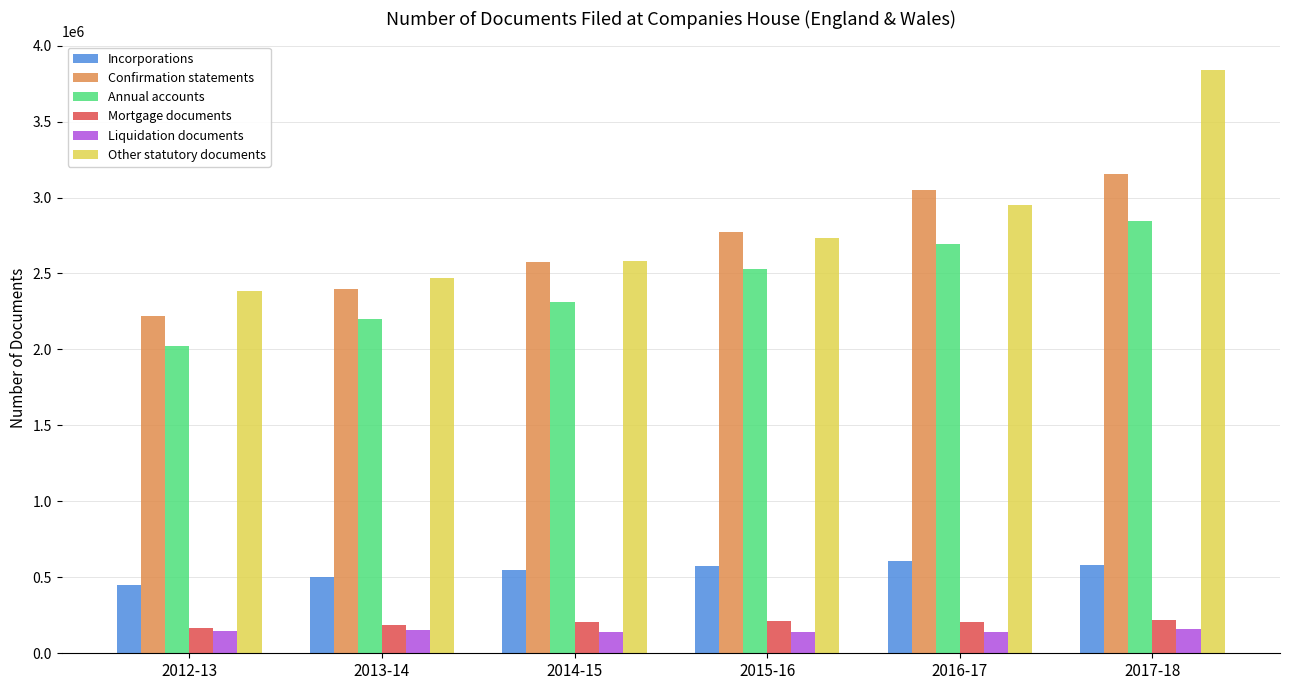

What position from the left is 2017-18?

6